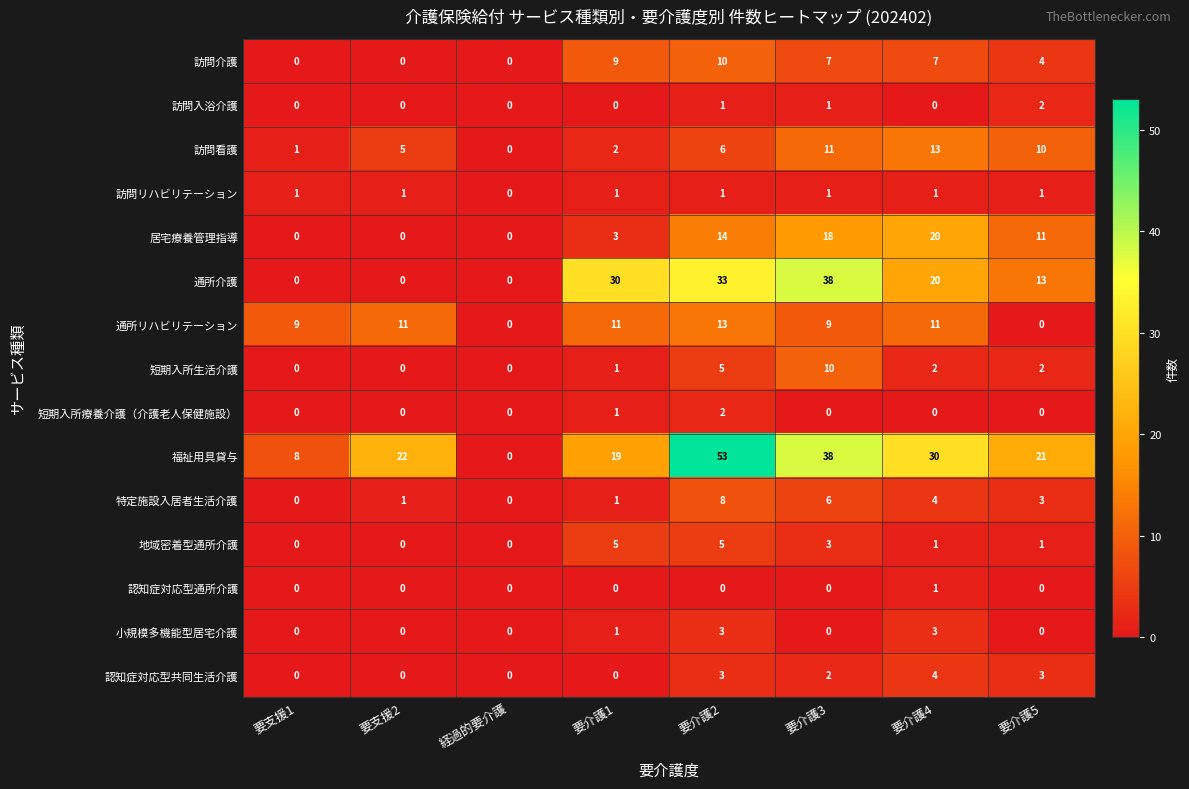

Where does the 訪問介護 series first go above 7?

要介護1